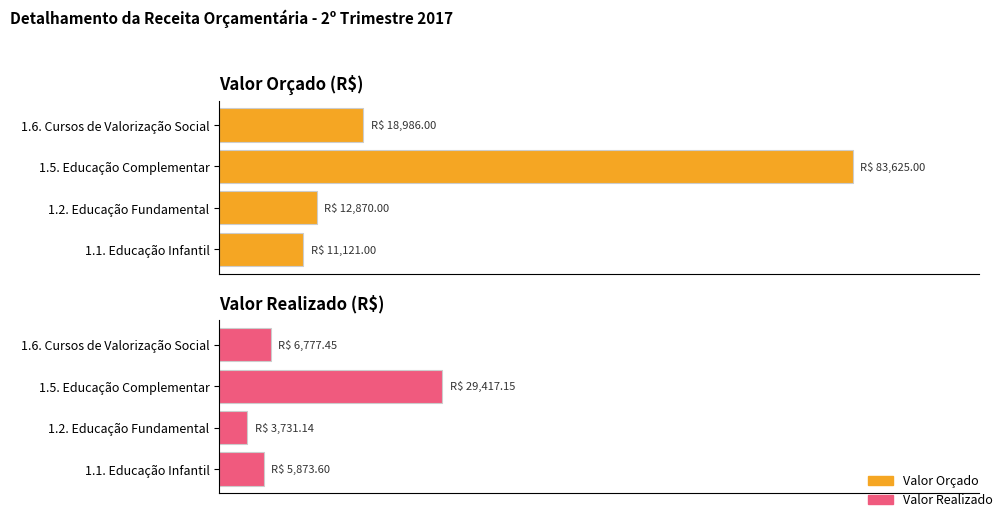

What is the difference between the Valor Orçado values at 1.5. Educação Complementar and 1.1. Educação Infantil?

72504.0